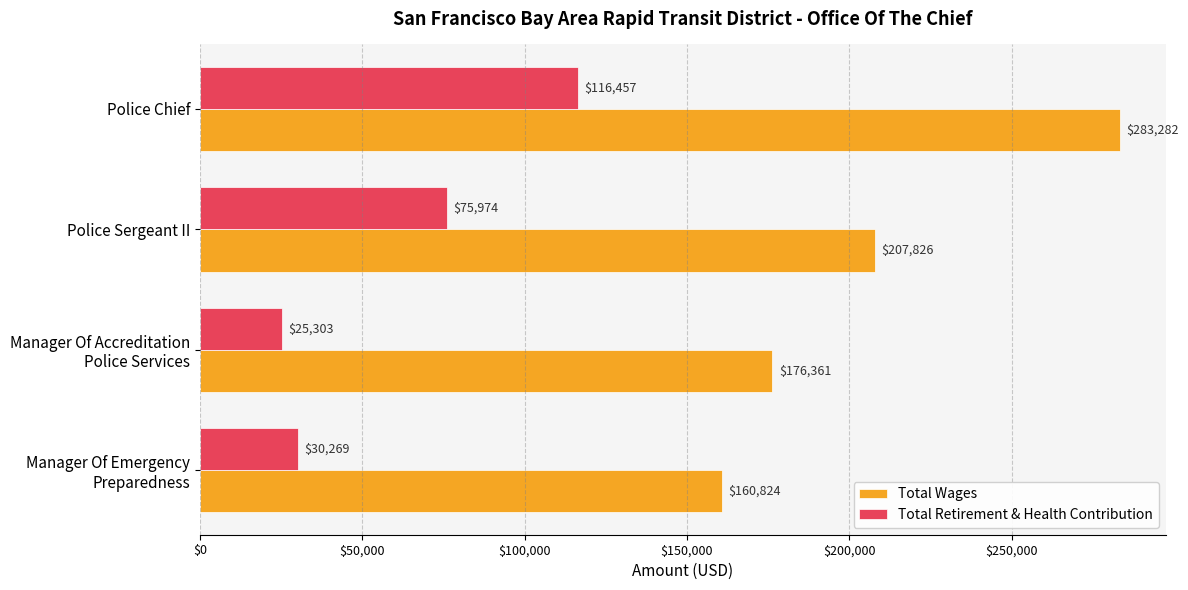

Which label corresponds to the smallest value in the chart?

Manager Of Accreditation
Police Services